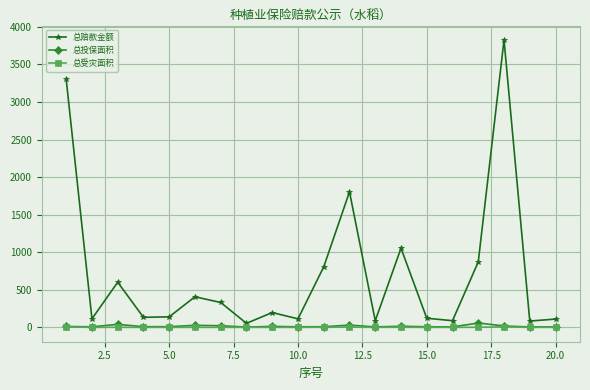

What is the highest value of the 总赔款金额 series?

3826.4